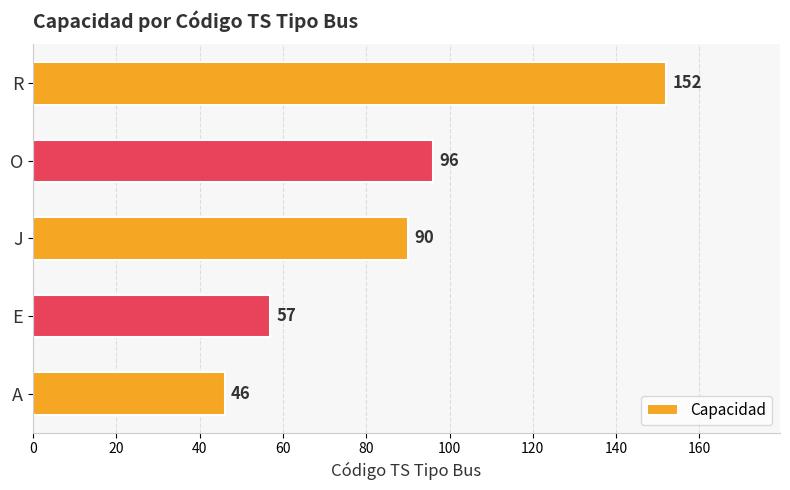

Reading bottom to top, what are all the values shown in this chart?

46	57	90	96	152